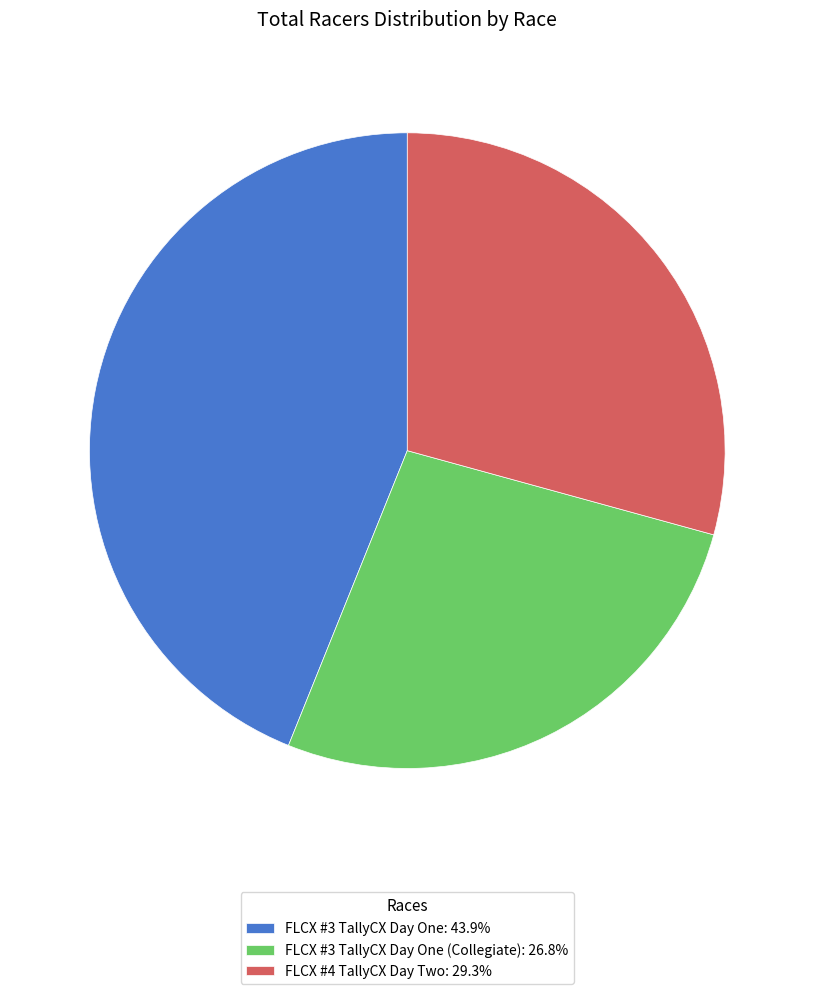

Do FLCX #3 TallyCX Day One: 43.9% and FLCX #4 TallyCX Day Two: 29.3% together represent more than half of the pie?

Yes